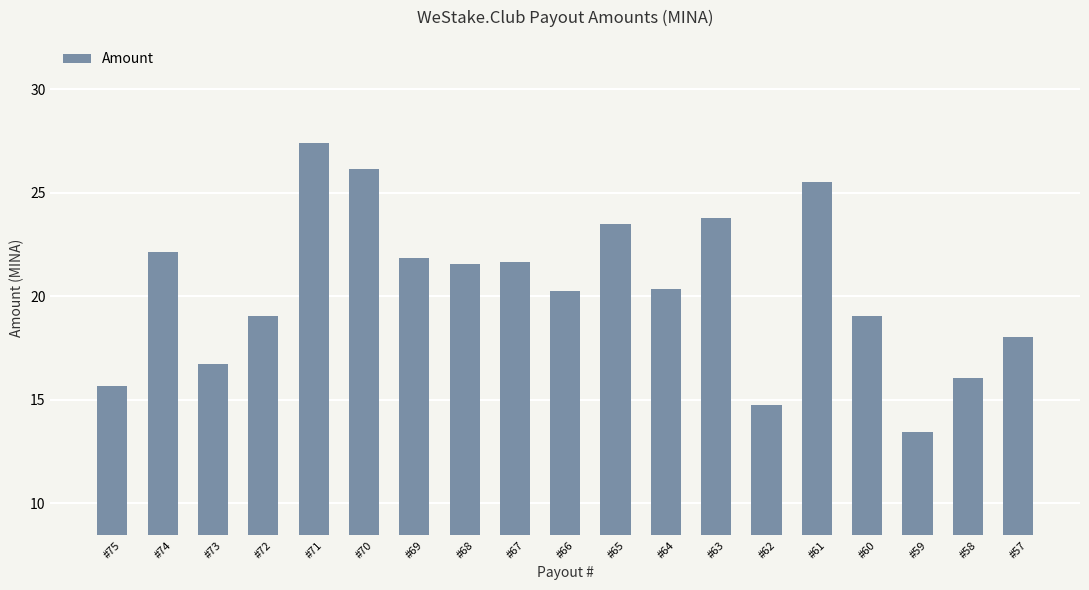

At which label does the data first exceed 20?

#74